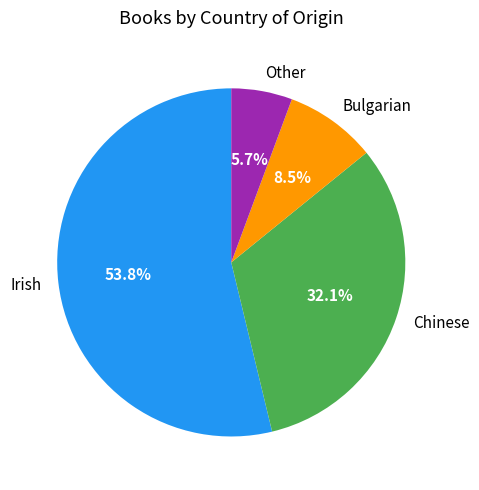

What percentage is the Chinese slice, to the nearest percent?

32%